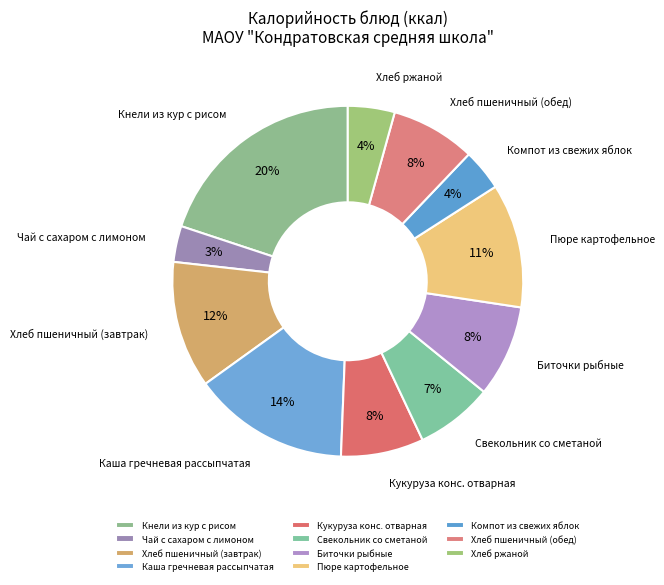

To the nearest percent, what is the difference between the Компот из свежих яблок and Хлеб пшеничный (завтрак) slice percentages?

8%